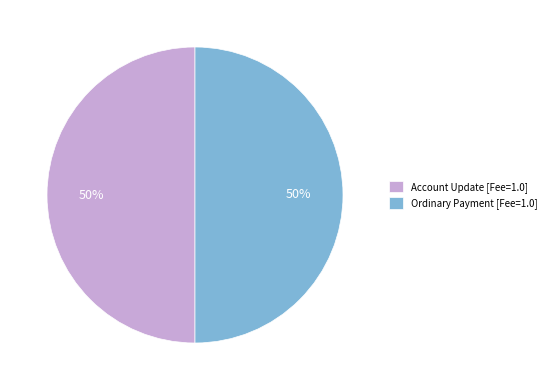

How many segments does this pie chart have?

2